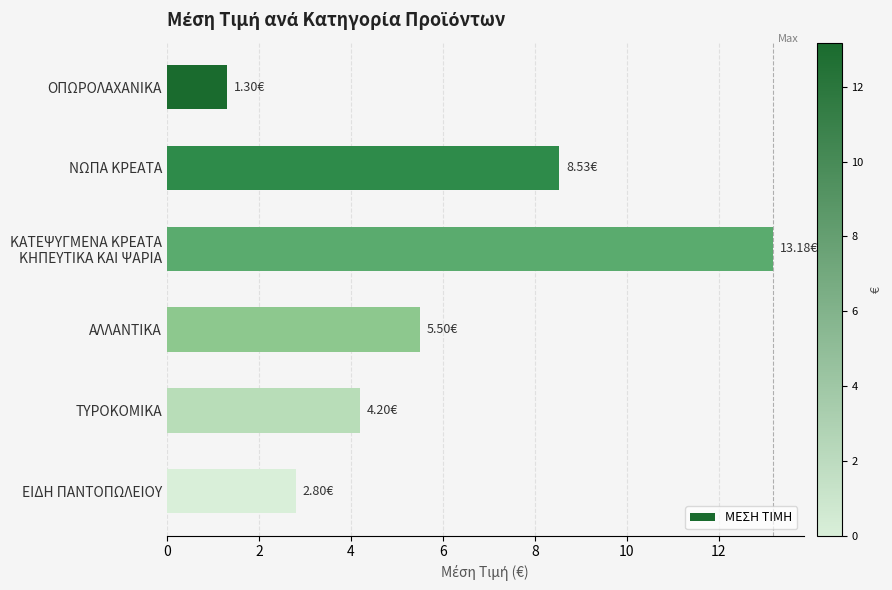

What is the change in value from ΝΩΠΑ ΚΡΕΑΤΑ to ΑΛΛΑΝΤΙΚΑ?

-3.0